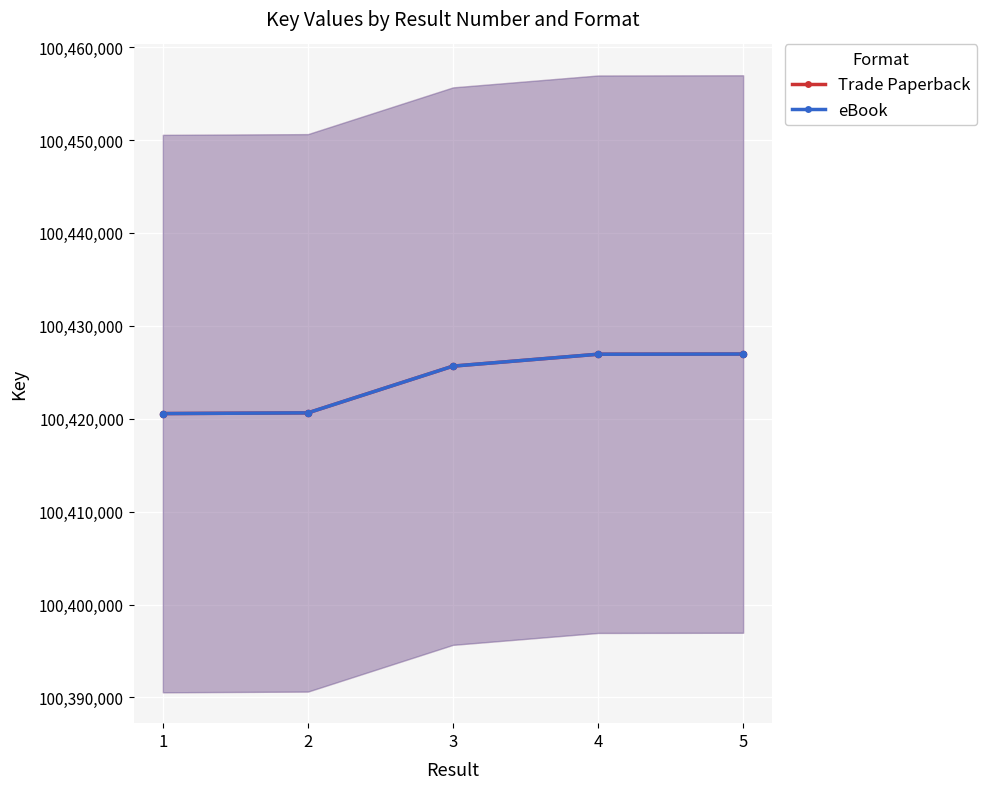

Which series has the widest spread of Y values?

Trade Paperback